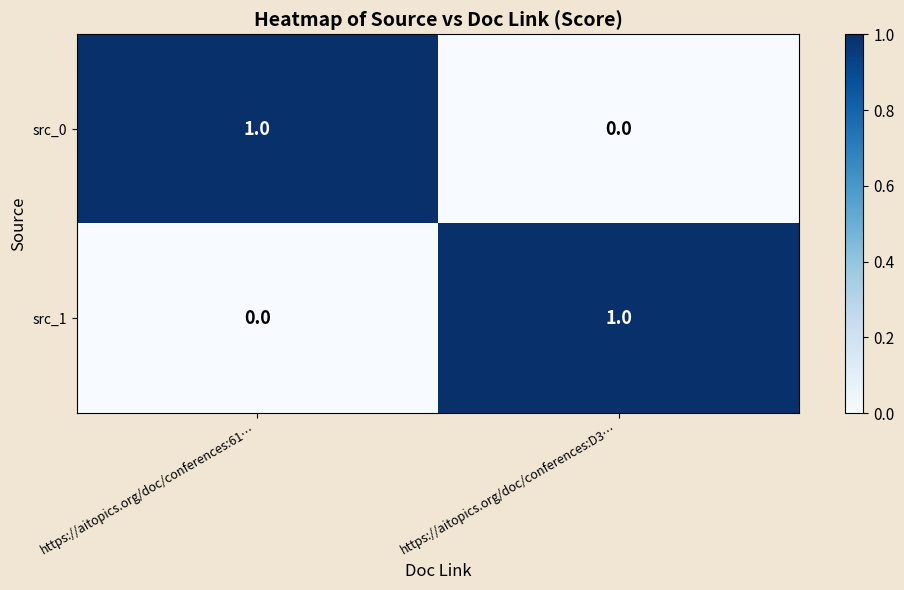

Which category has the lowest value in the src_0 series?

https://aitopics.org/doc/conferences:D3…